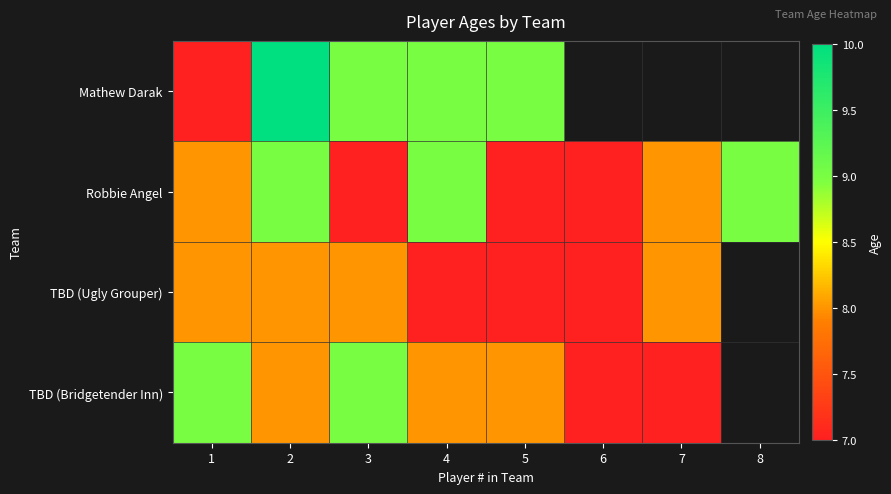

Which series changed the most between 3 and 4?

Robbie Angel